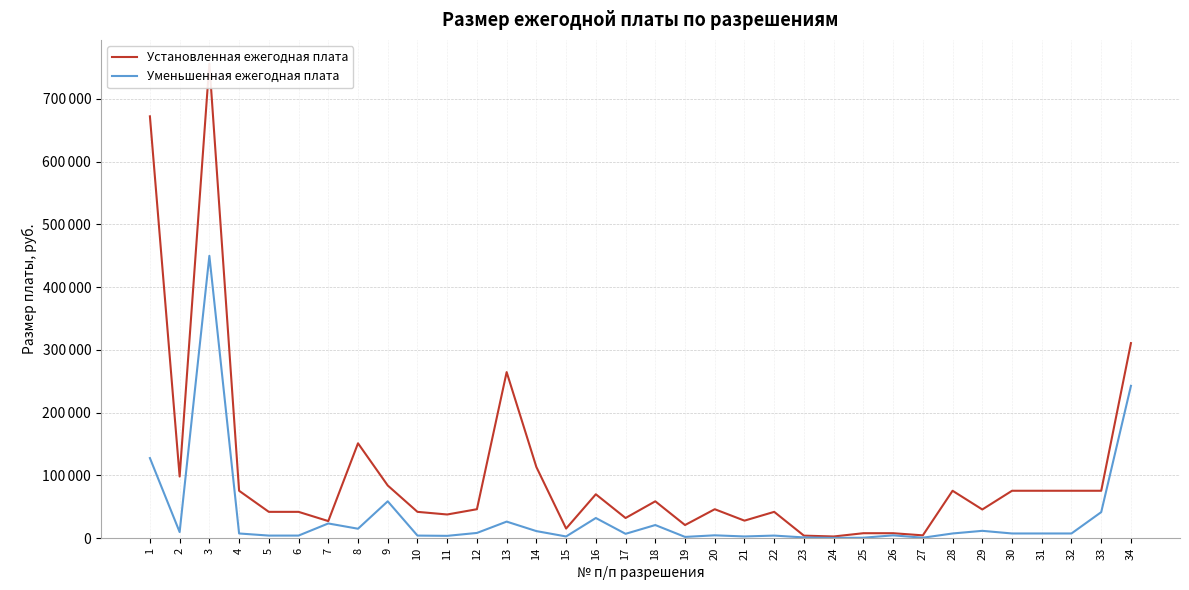

At which category is the sum across all series the highest?

3